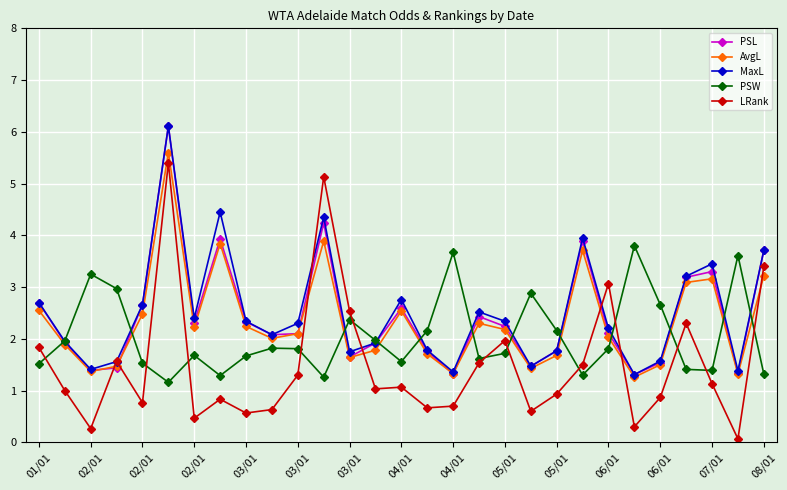

What is the value of the PSW point at the 29th from the left?

1.3